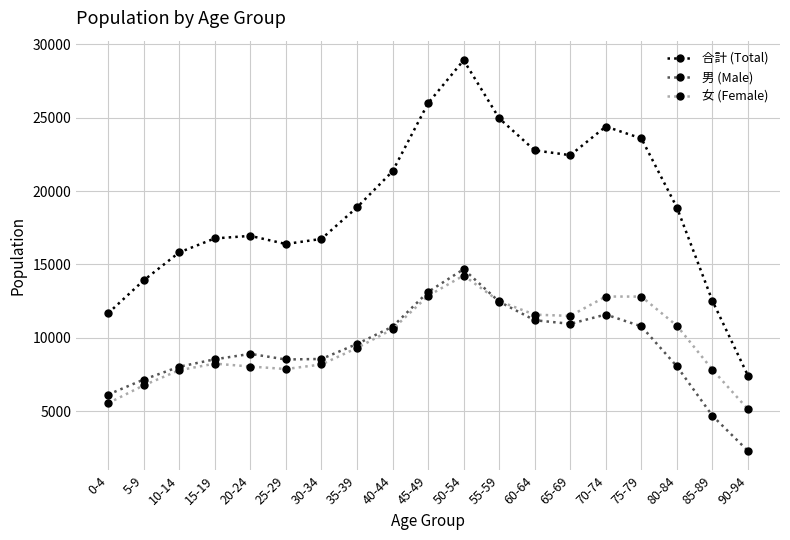

Is it true that 女 (Female) equals 7688 at 55-59?

False